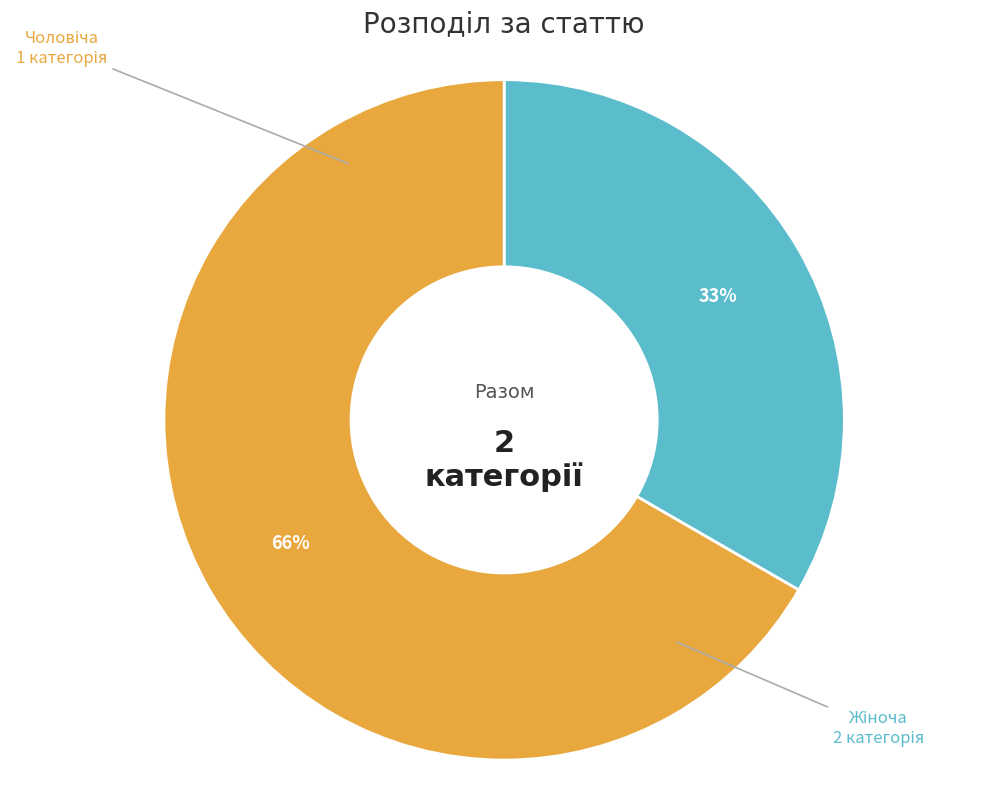

What percentage is NOT represented by Жіноча?

33.3%